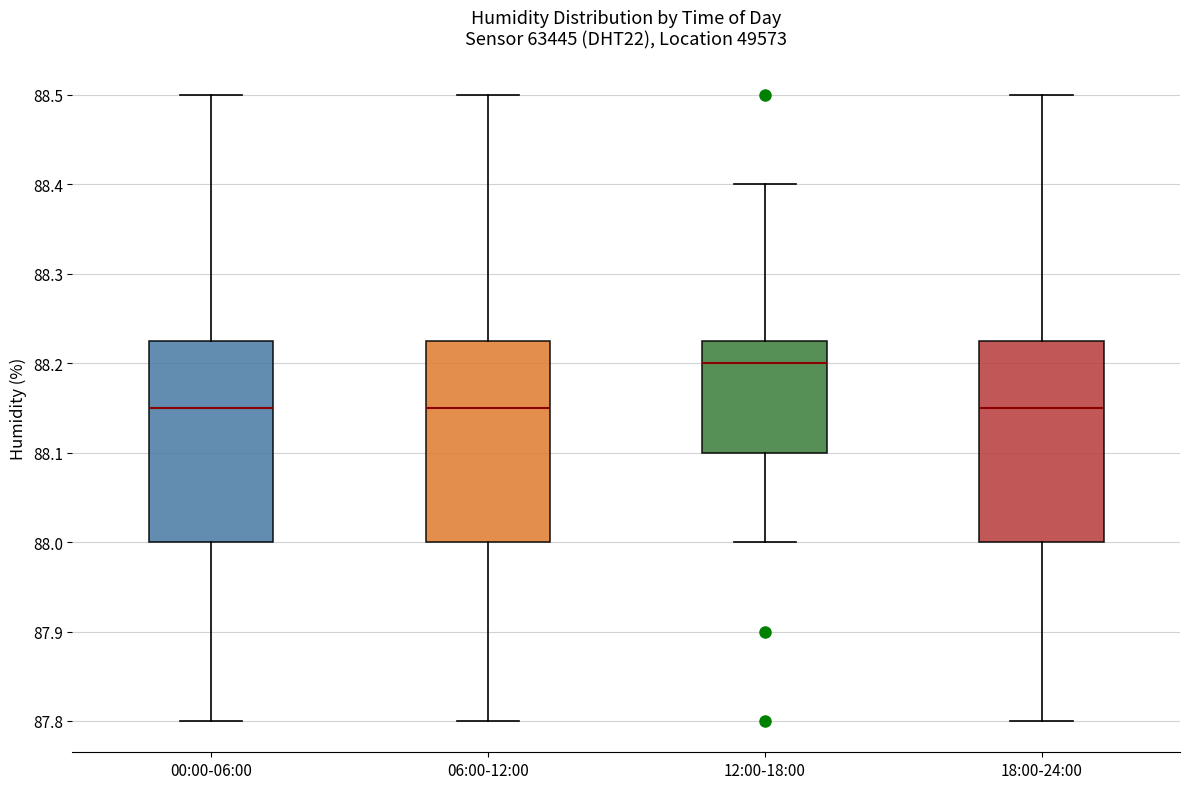

Reading left to right, read every box against the y-axis: the position of its median line, the range the box covers, and the ends of its whiskers. The values are not printed on the chart, so give them approximately, as read against the axis.

00:00-06:00: median 88.15, box 88.00 to 88.23, whiskers 87.80 to 88.50
06:00-12:00: median 88.15, box 88.00 to 88.23, whiskers 87.80 to 88.50
12:00-18:00: median 88.20, box 88.10 to 88.23, whiskers 88.00 to 88.40
18:00-24:00: median 88.15, box 88.00 to 88.23, whiskers 87.80 to 88.50